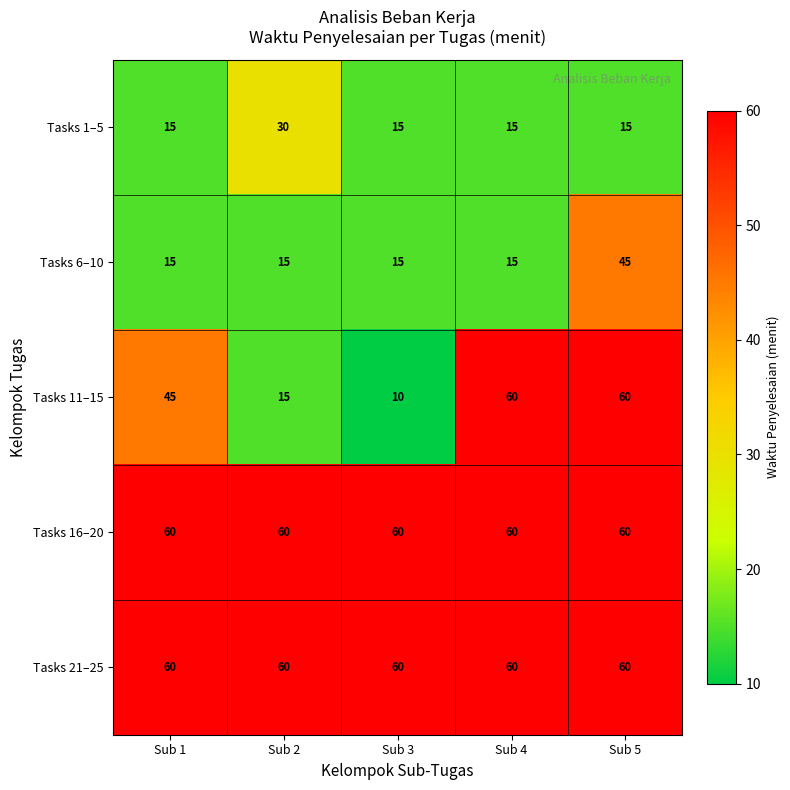

Between Sub 1 and Sub 2, which series saw the biggest shift?

Tasks 11–15